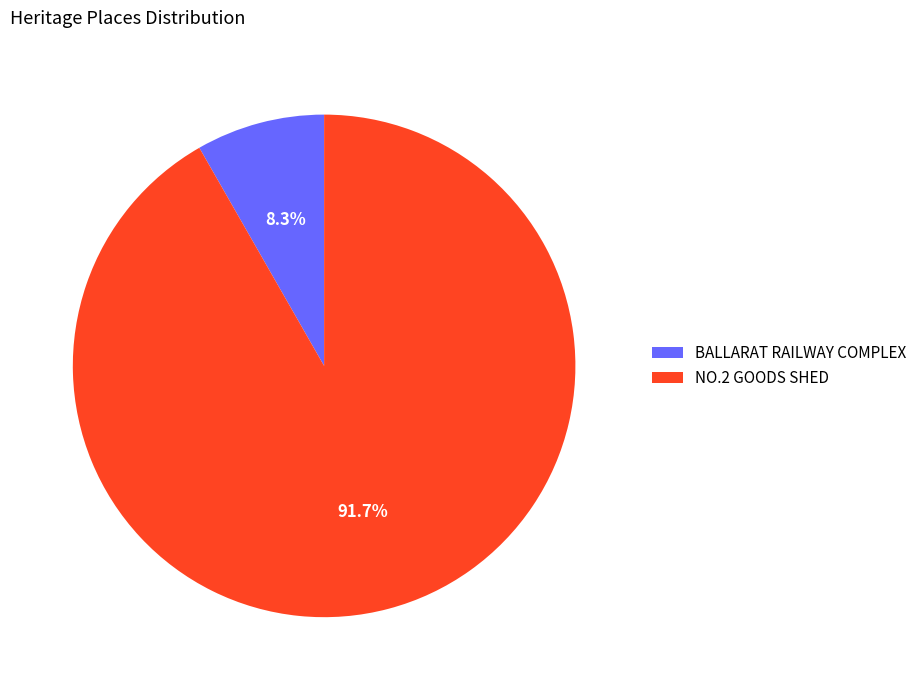

To the nearest percent, what percentage of the pie is NO.2 GOODS SHED?

92%